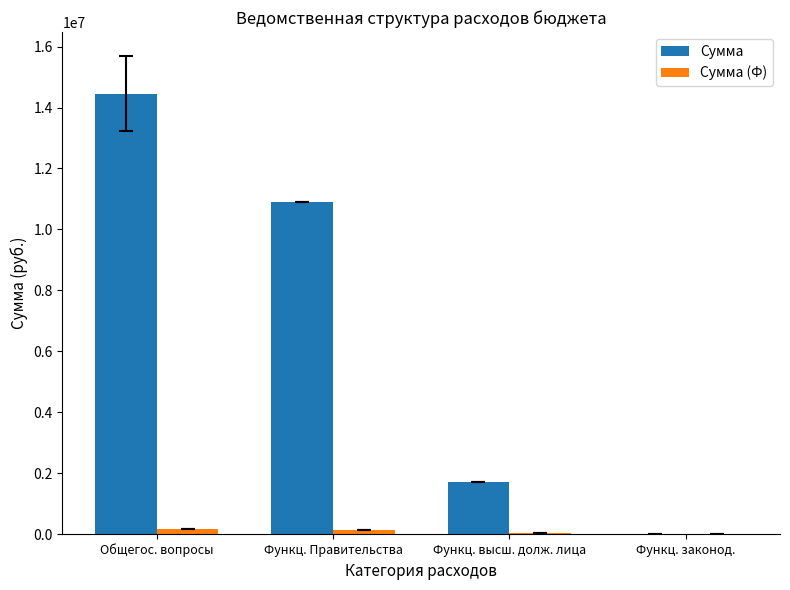

Which series has the largest range (max minus min)?

Сумма